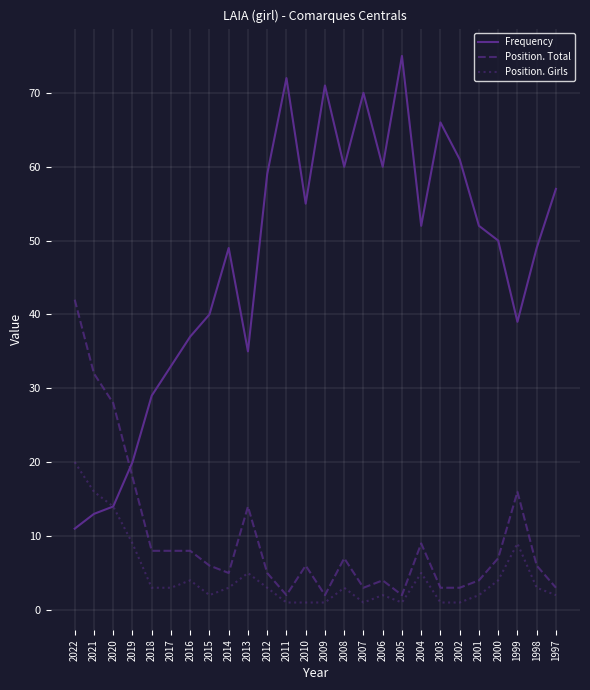

At 1999, list the series in order from largest to smallest.

Frequency, Position. Total, Position. Girls